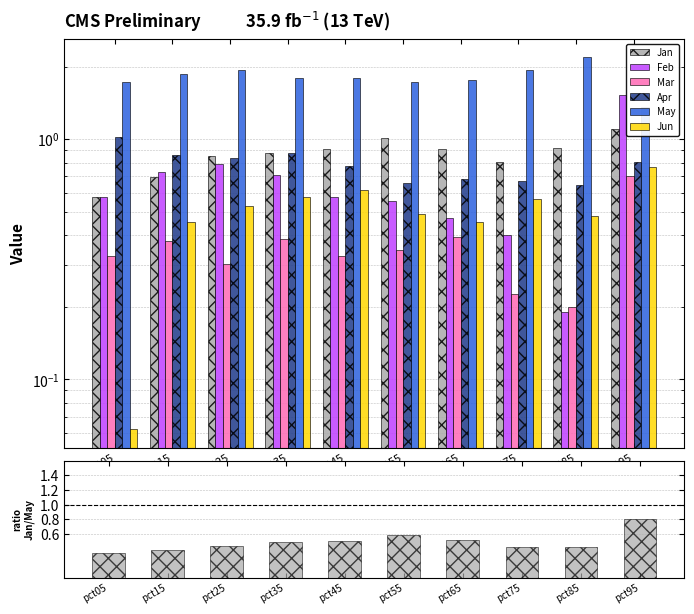

What is the value of the Feb bar at the 3rd from the left?

0.8